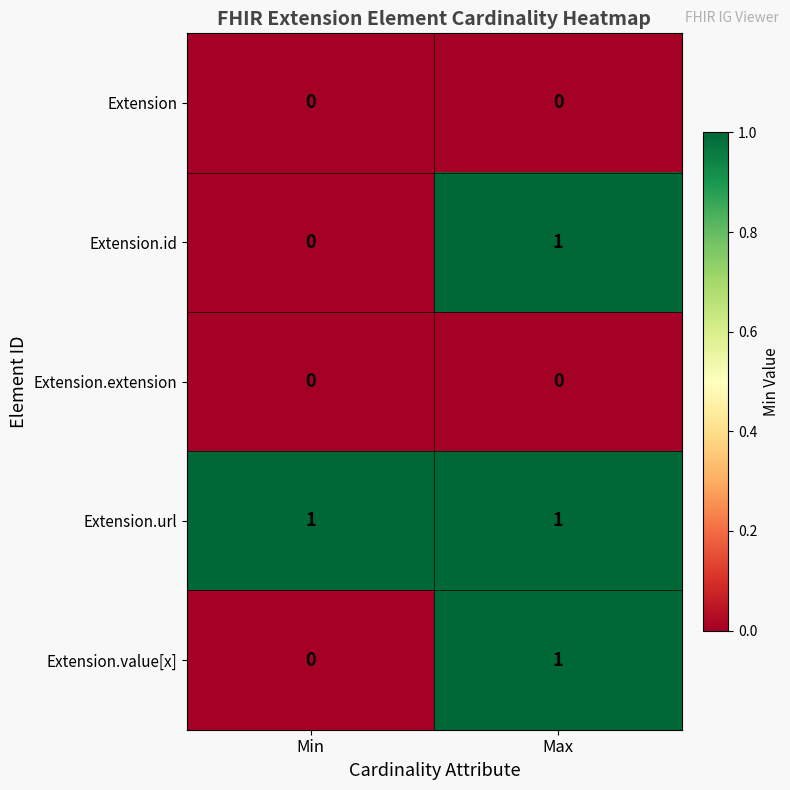

The value of Extension.url at Max is 1. True or false?

True